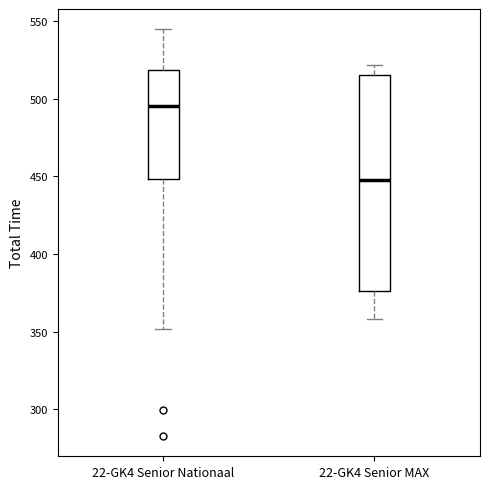

Where is the upper edge of the box for 22-GK4 Senior MAX on the y-axis? The values are not printed on the chart, so give them approximately, as read against the axis.

515